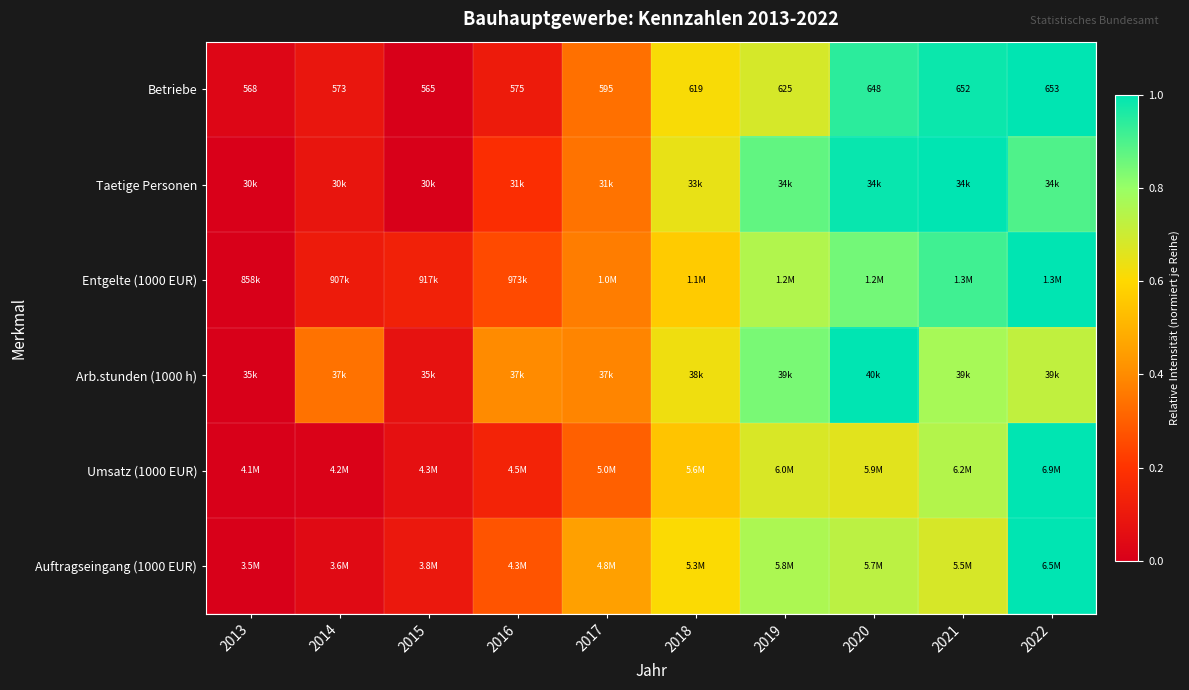

At which category does the chart reach its peak across all series?

2022